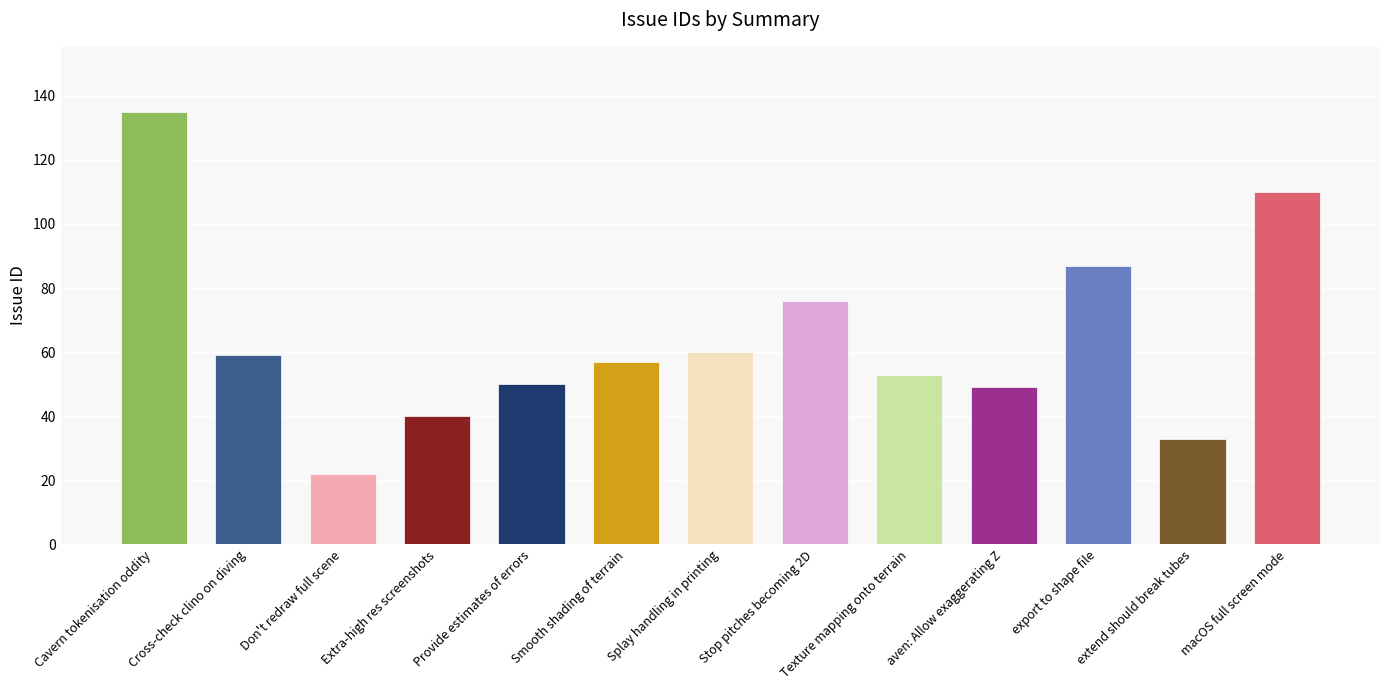

Between Splay handling in printing and Provide estimates of errors, which is larger?

Splay handling in printing